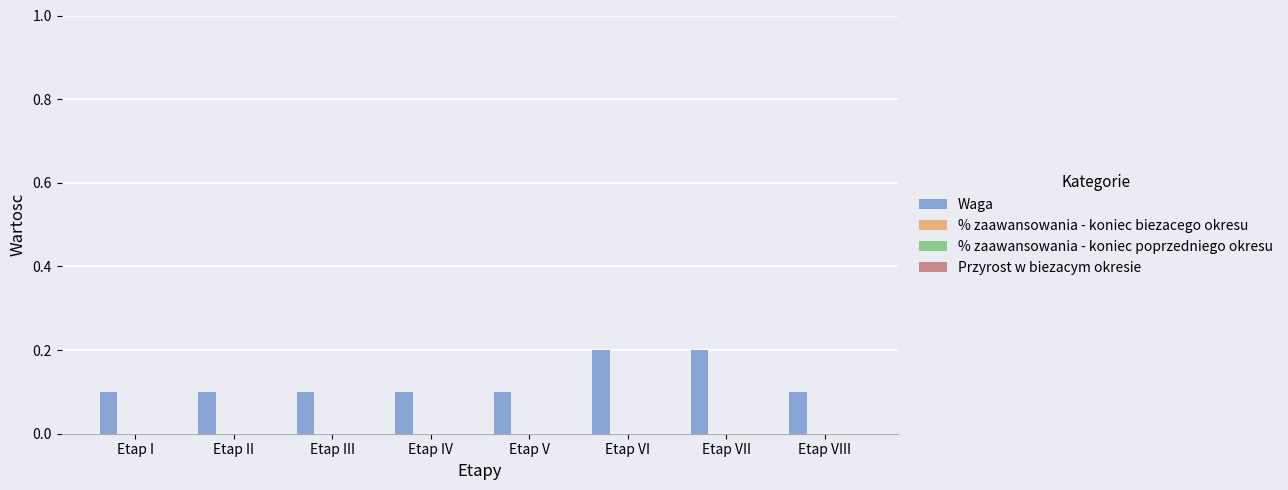

What is the sum of all values?

1.0